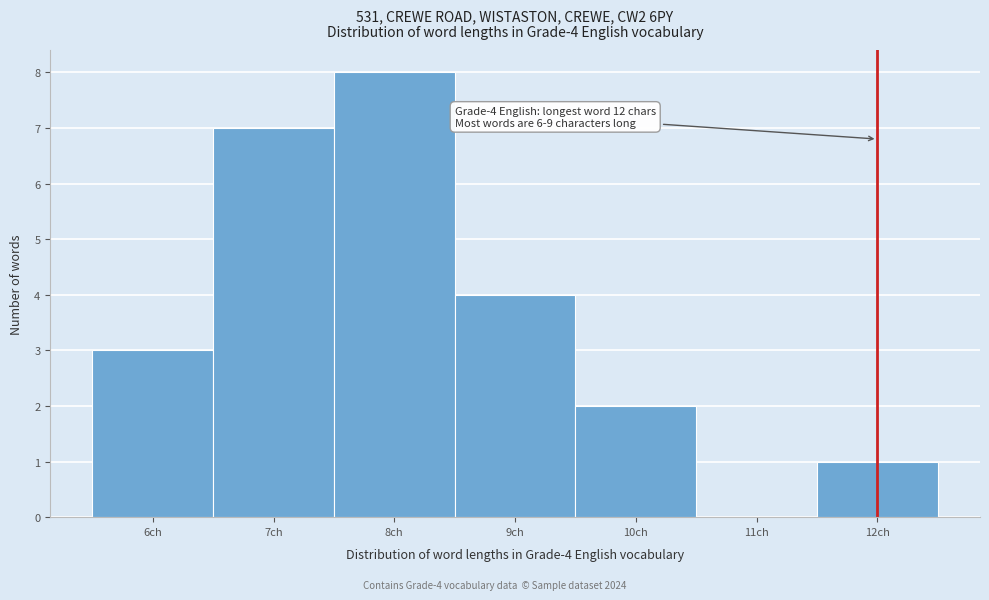

Which range on the x-axis has the tallest bar?

7.5 to 8.5